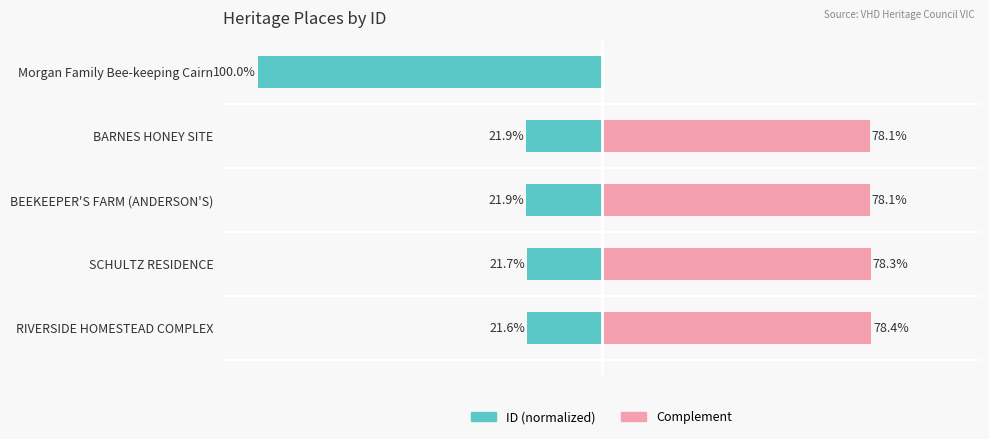

What is the minimum value shown in the chart?

-100.0